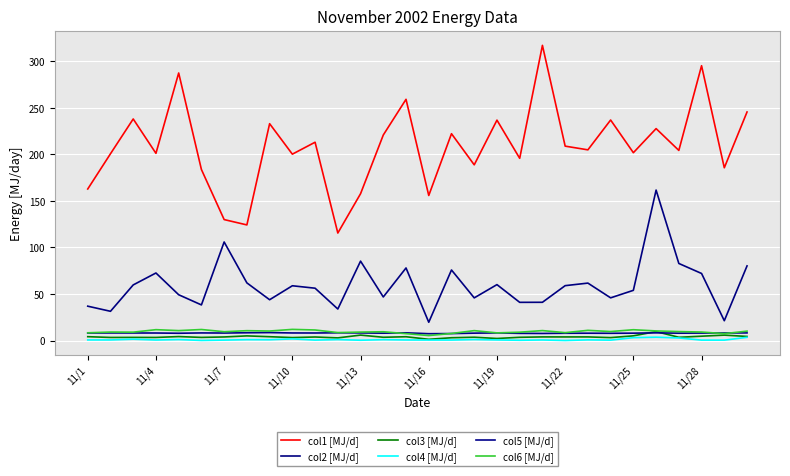

Does the chart have visible grid lines?

Yes